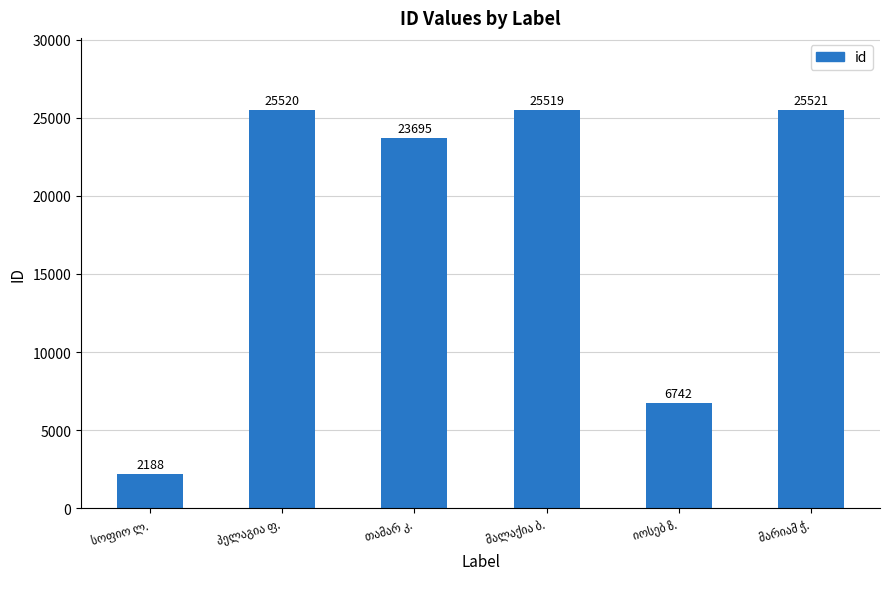

What is the difference between the second highest and minimum values?

23332